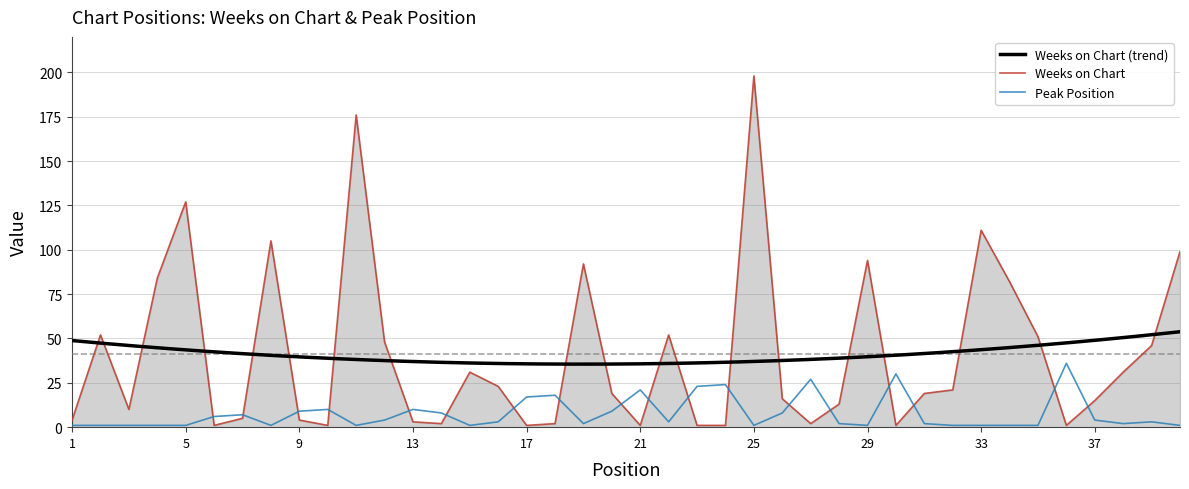

What is the total value across all series at 17?

18